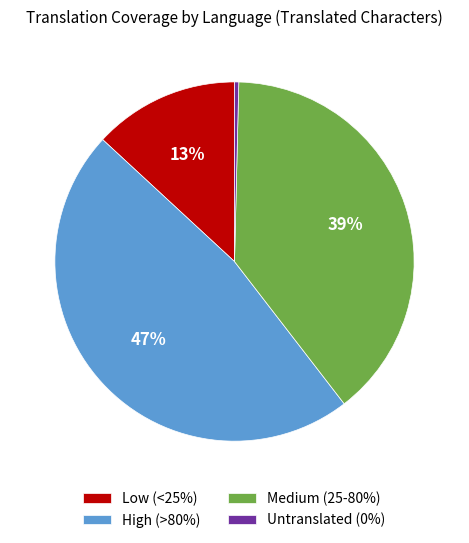

To the nearest percent, what portion does Low (<25%) represent?

13%